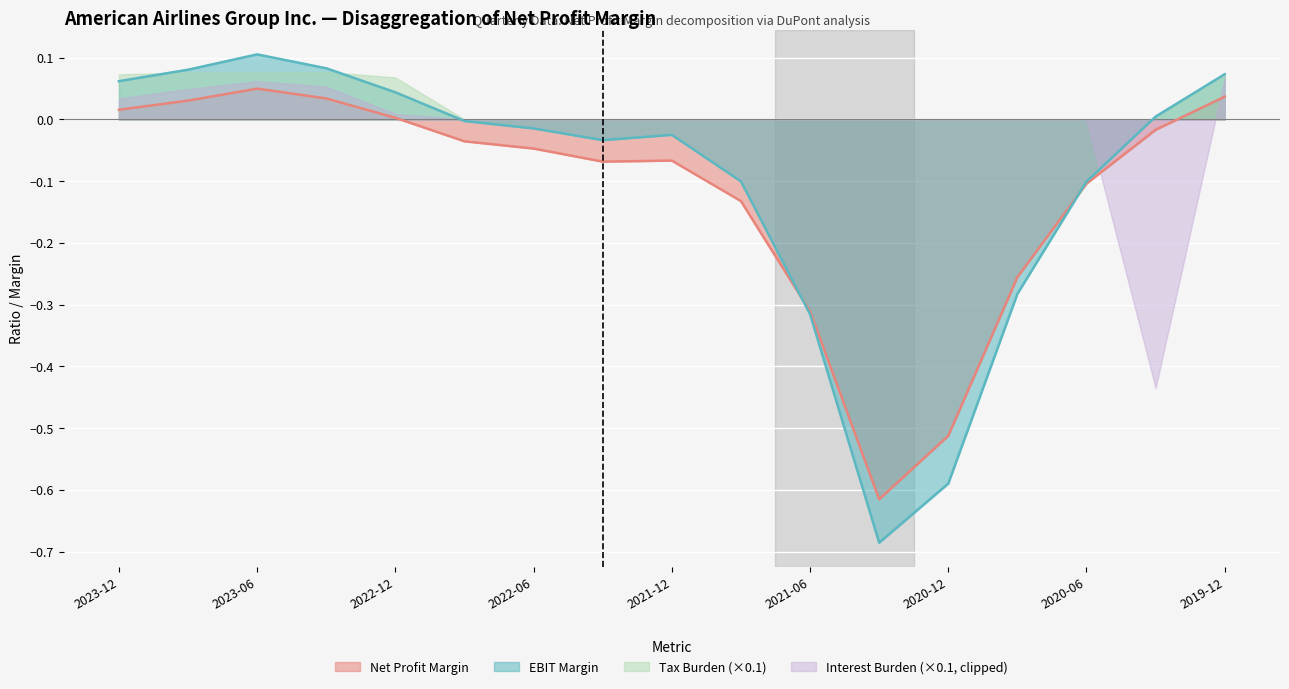

At 2023-06, list the series in order from smallest to largest.

Net Profit Margin, Interest Burden (×0.1, clipped), Tax Burden (×0.1), EBIT Margin